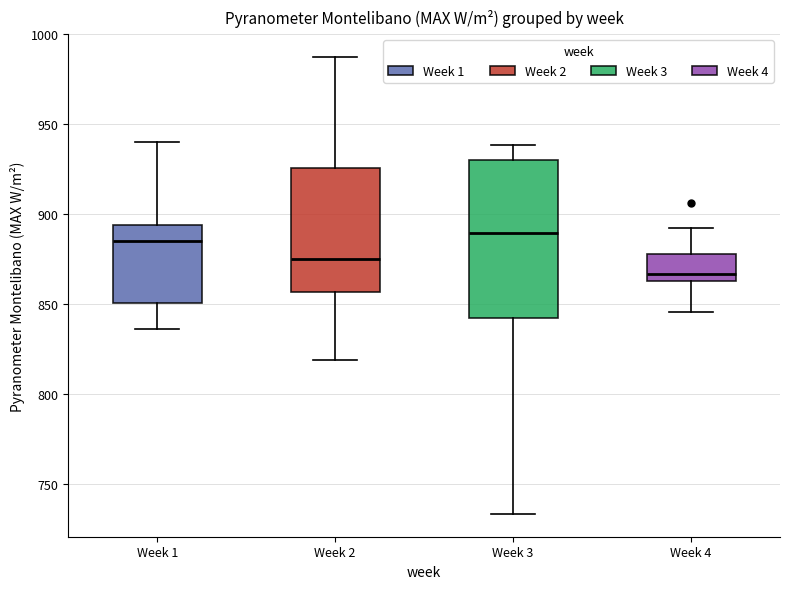

Where does the lower whisker of the box for Week 3 end on the y-axis? The values are not printed on the chart, so give them approximately, as read against the axis.

735